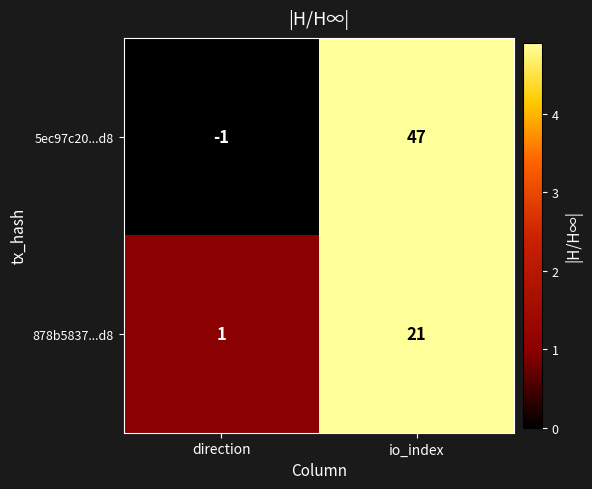

The 878b5837...d8 series shows 21 at io_index. True or false?

True